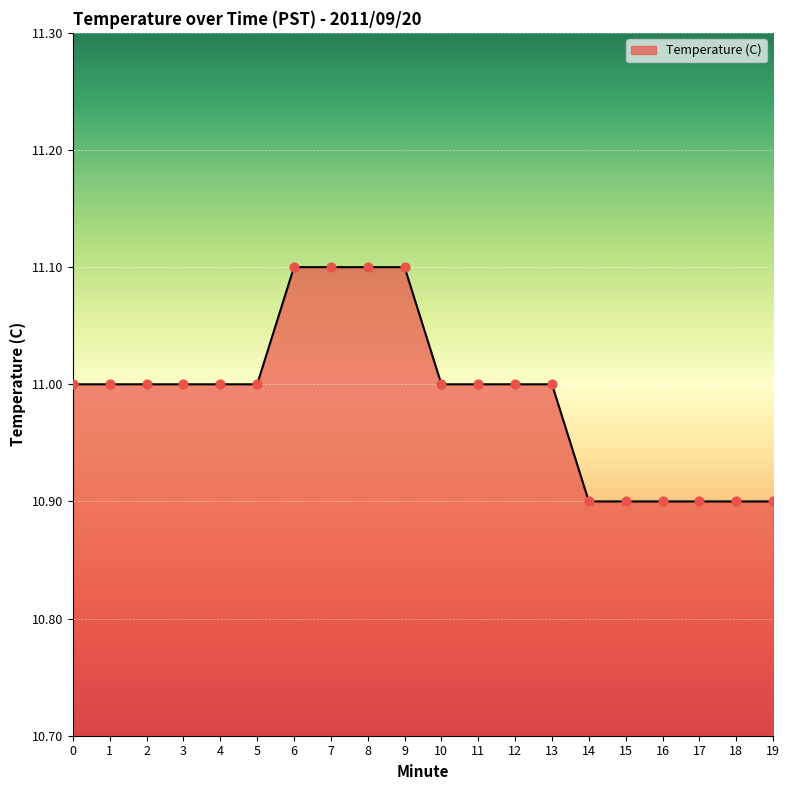

What is the change in value from 0 to 14?

-0.1